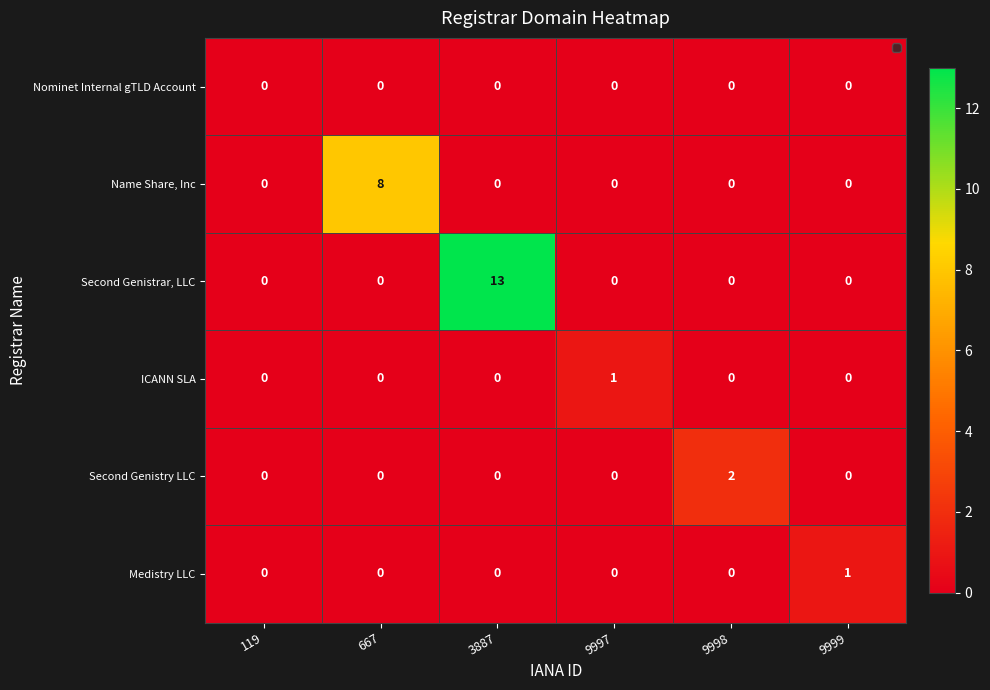

At which category does the chart reach its peak across all series?

3887